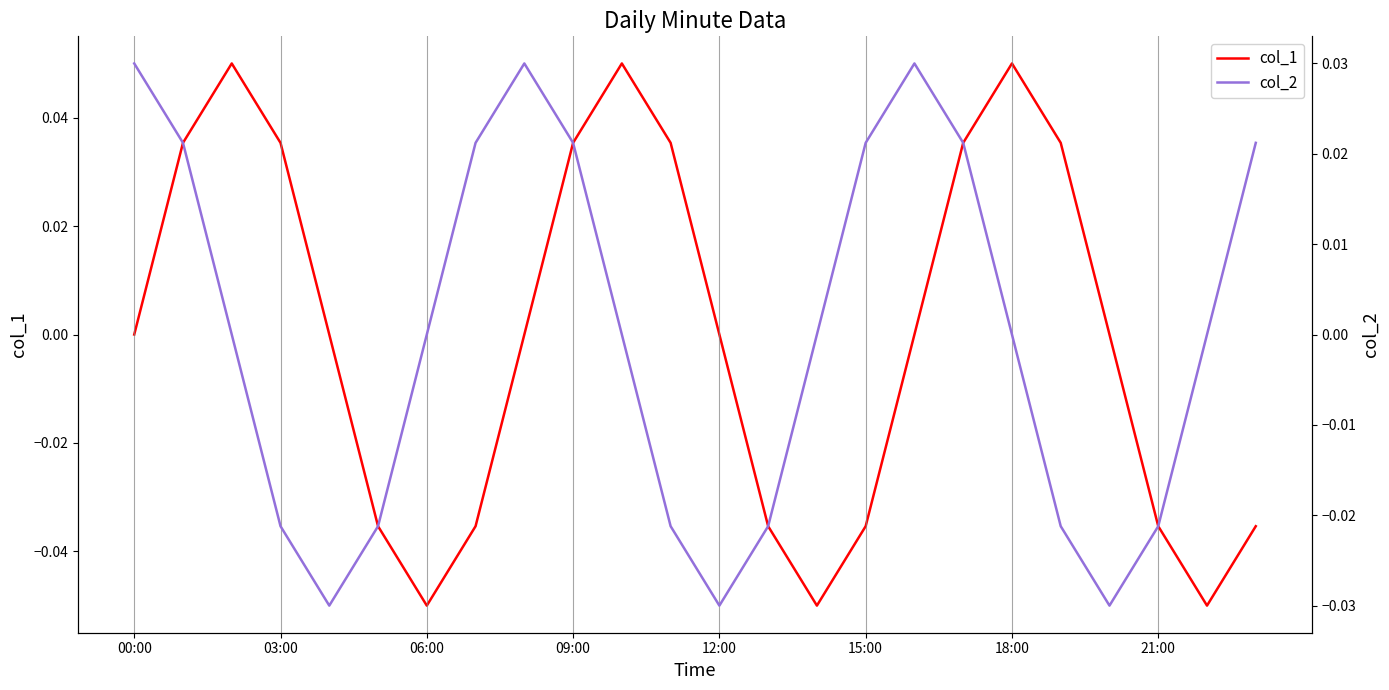

True or false: col_1 has more than 1 interior local peaks.

True